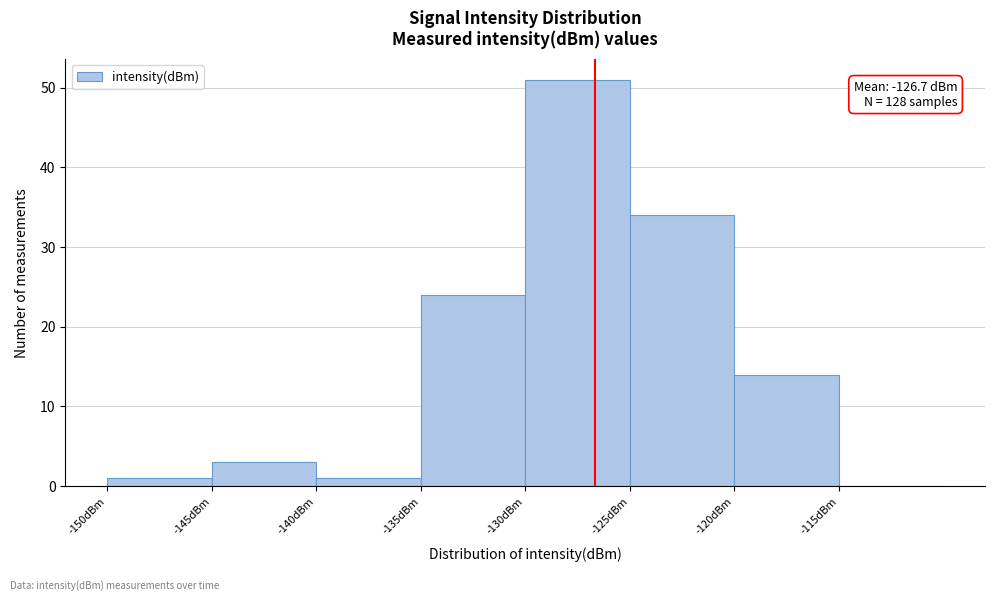

Which range on the x-axis has the tallest bar?

-130 to -125